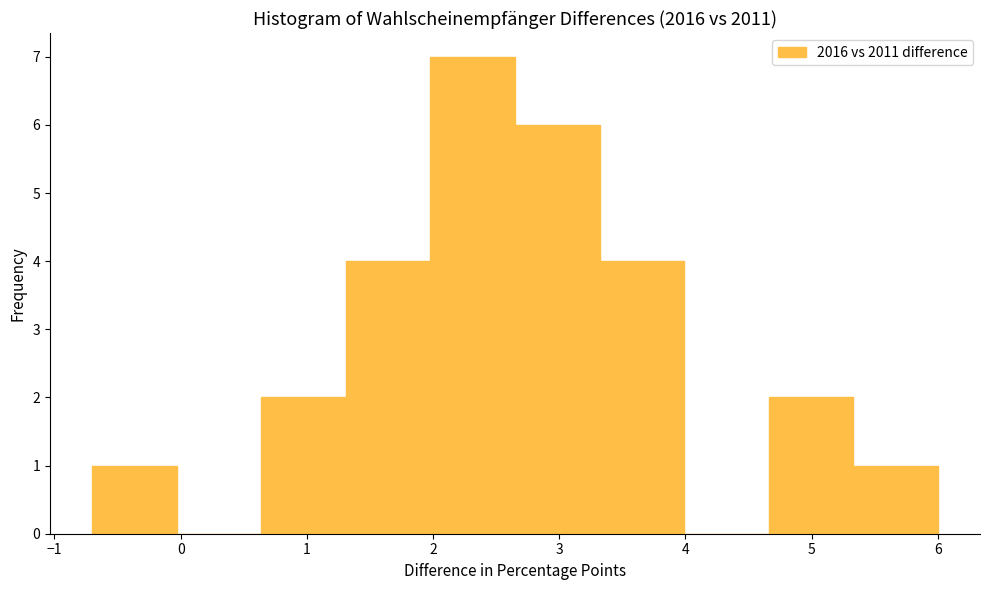

Reading left to right, list every bar in this chart as the range it spans on the x-axis followed by its height. Neither the bar edges nor the heights are printed on the chart, so give them approximately, as read against the axes.

-0.70 to -0.03: 1
-0.03 to 0.64: 0
0.64 to 1.31: 2
1.31 to 1.98: 4
1.98 to 2.65: 7
2.65 to 3.32: 6
3.32 to 3.99: 4
3.99 to 4.66: 0
4.66 to 5.33: 2
5.33 to 6.00: 1